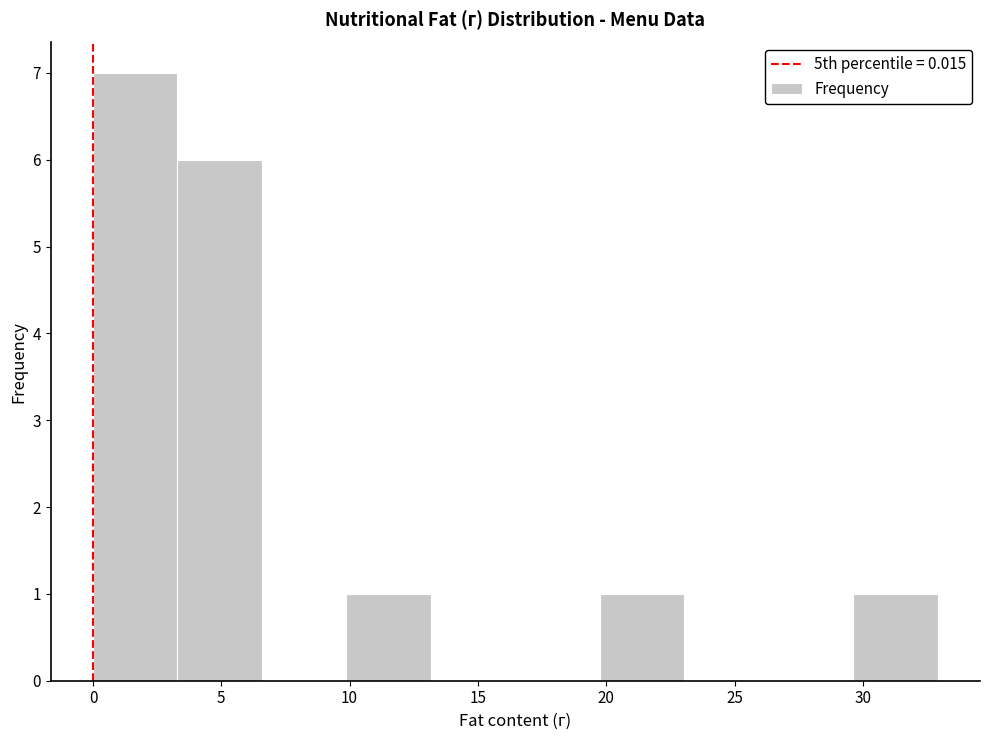

Which range on the x-axis has the tallest bar?

0.0 to 3.5